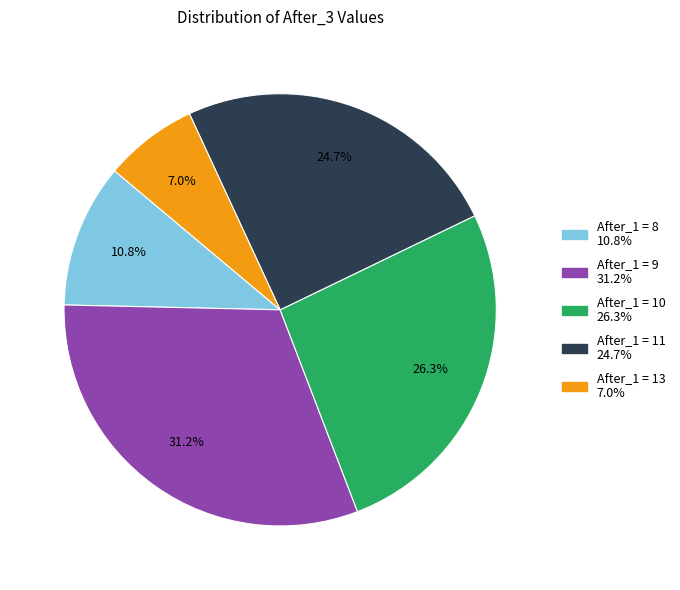

To the nearest percent, what is the difference between the largest and smallest slice percentages?

24%